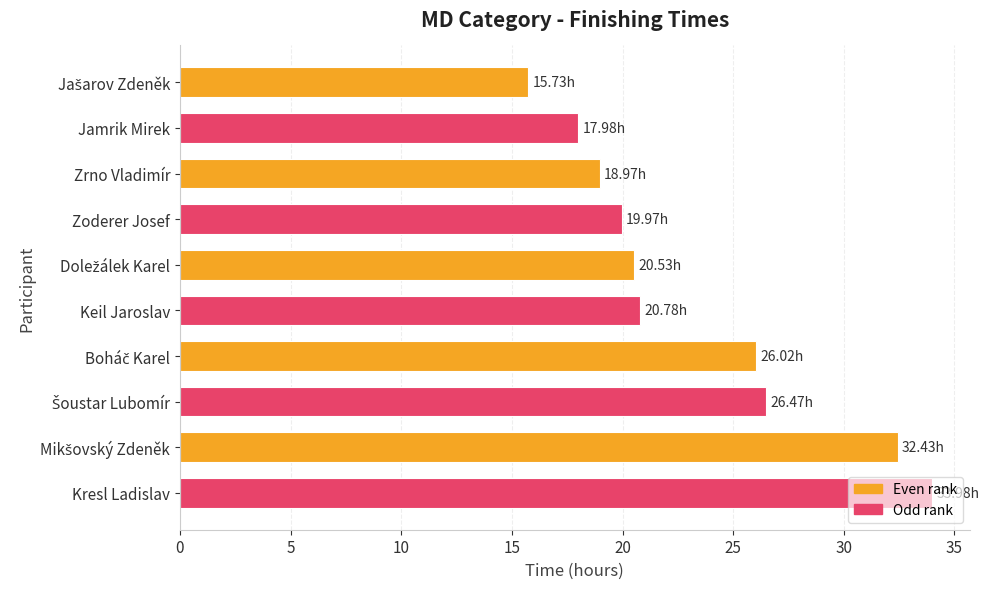

Does the chart contain stacked bars?

No